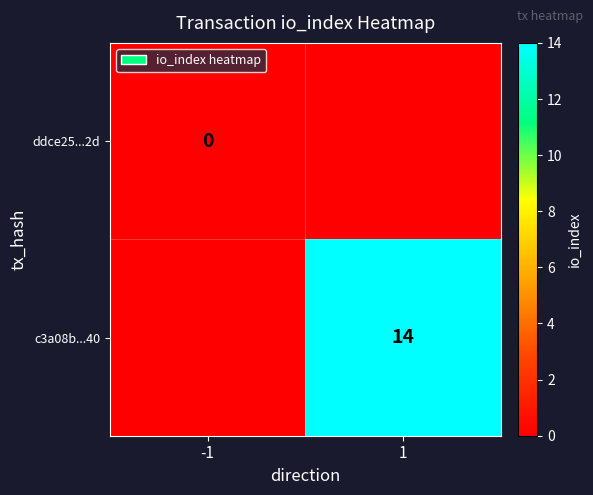

True or false: c3a08b...40 has a value of 14 at 1.

True